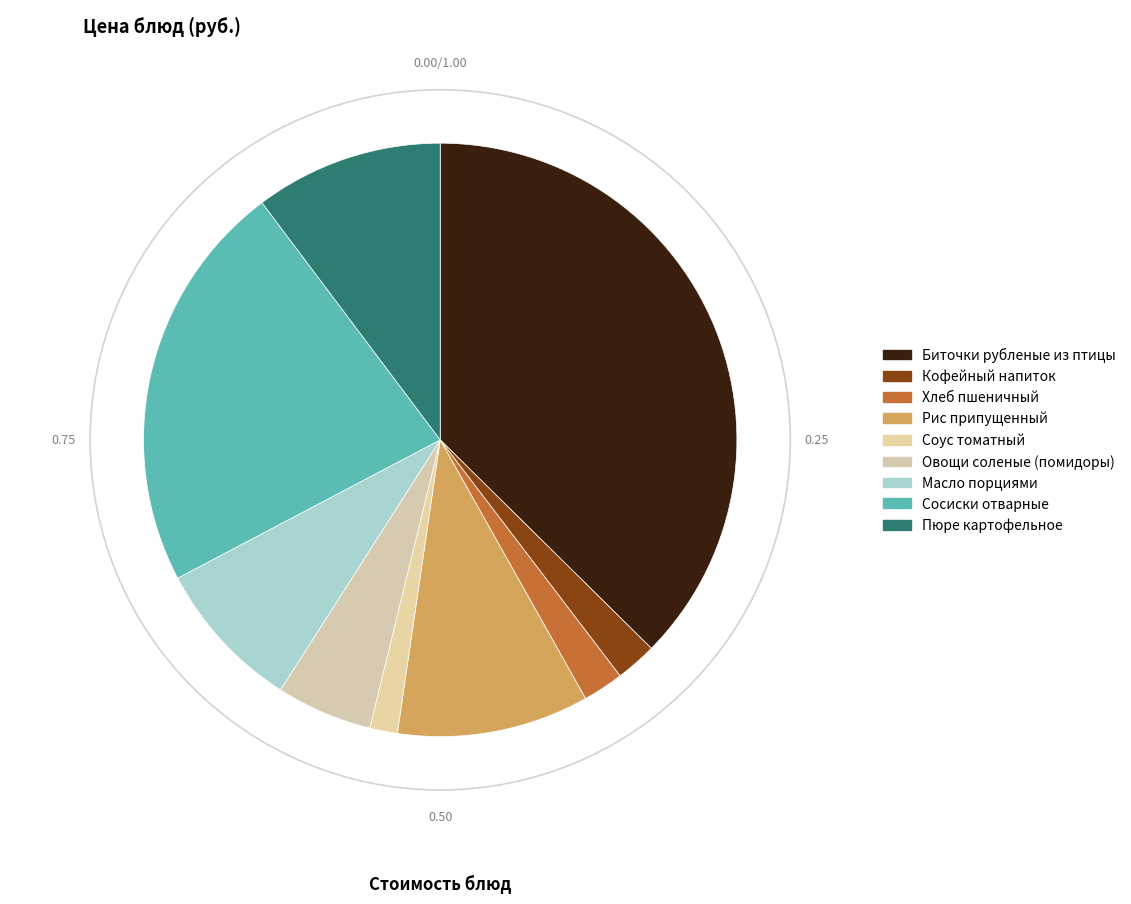

Count the number of slices in the pie.

9